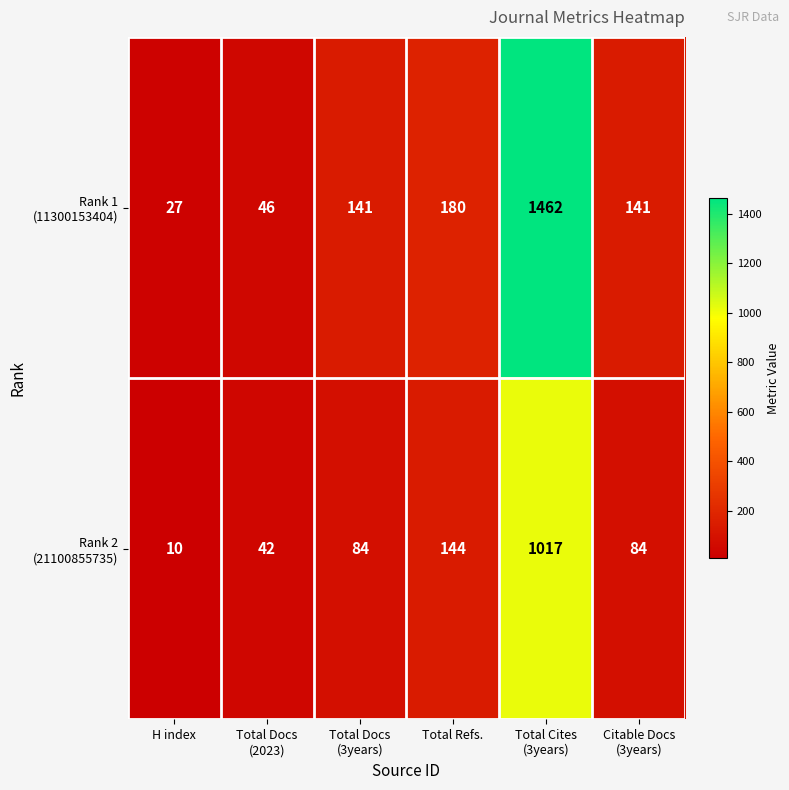

What is the difference between the highest and lowest values at Citable Docs
(3years)?

57